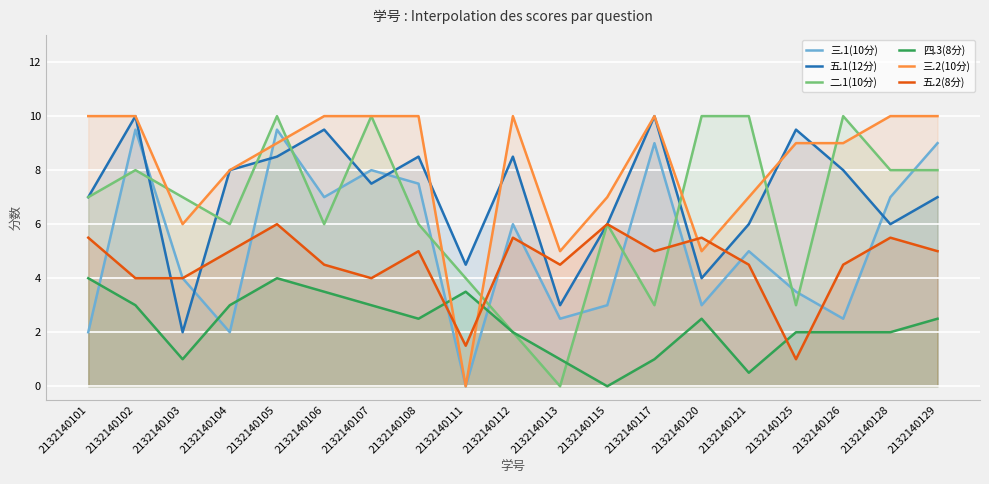

Read the 五.2(8分) value at 2132140107.

4.0